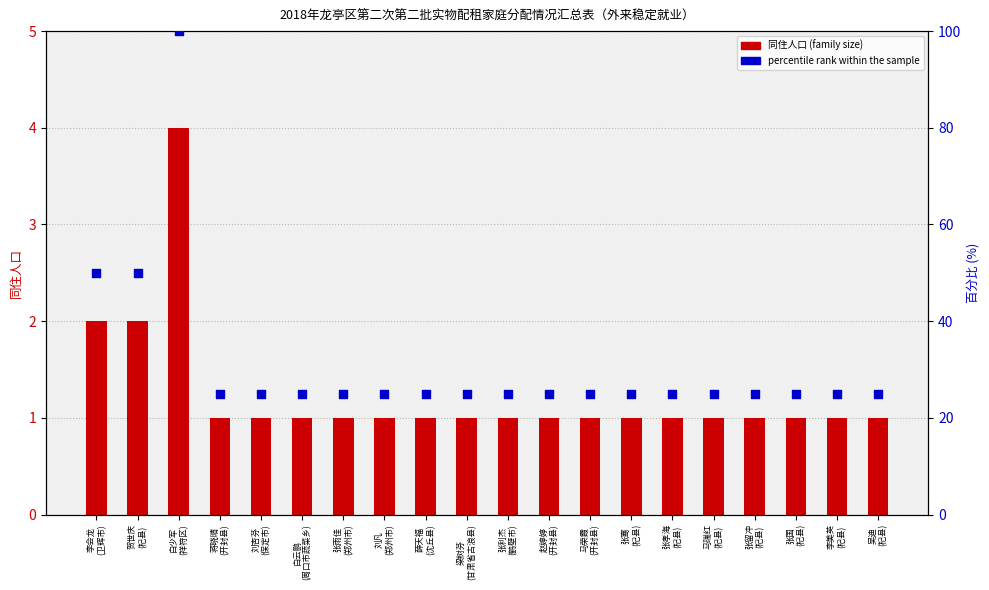

At which category is the sum across all series the highest?

白少军
(祥符区)